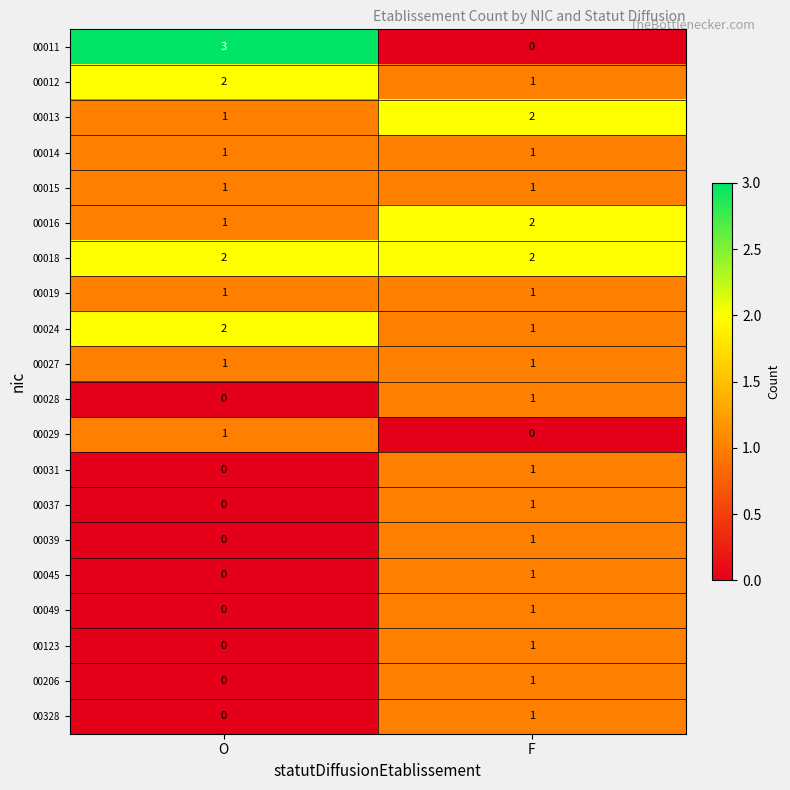

Count the number of categories in the chart.

2